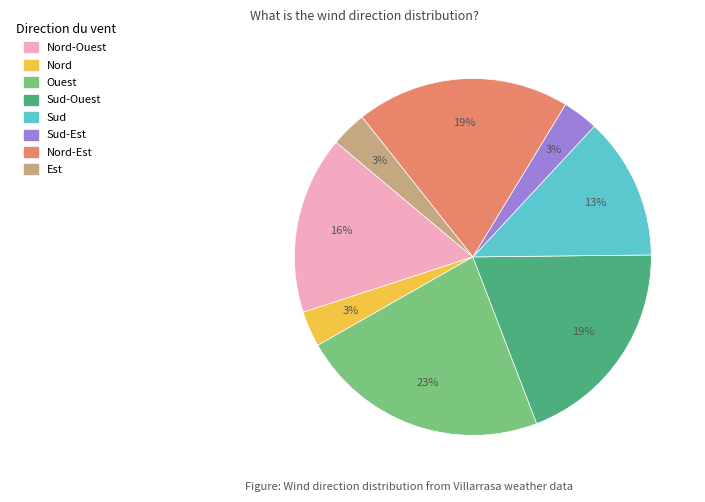

Is there any slice that represents more than half of the pie?

No